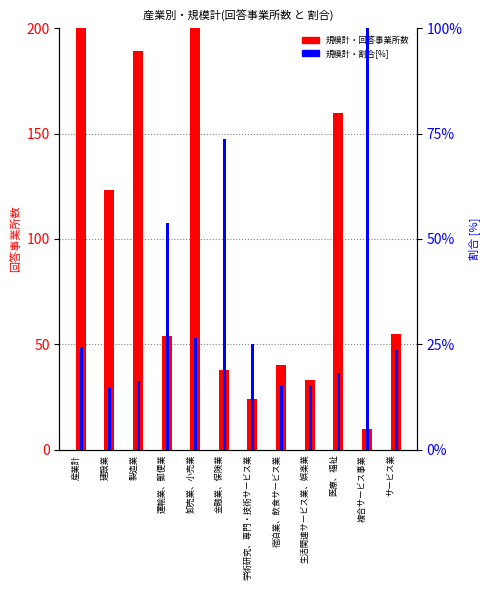

What is the value of the 規模計・回答事業所数 bar at the 12th from the left?

55.0